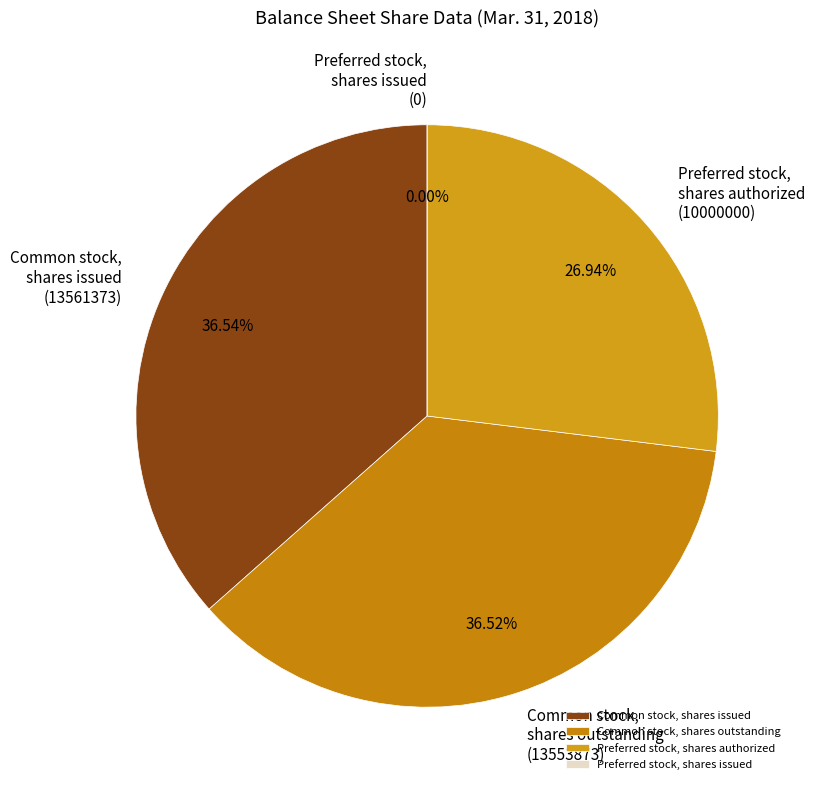

The Preferred stock, shares authorized slice represents 27% of the pie. True or false?

True